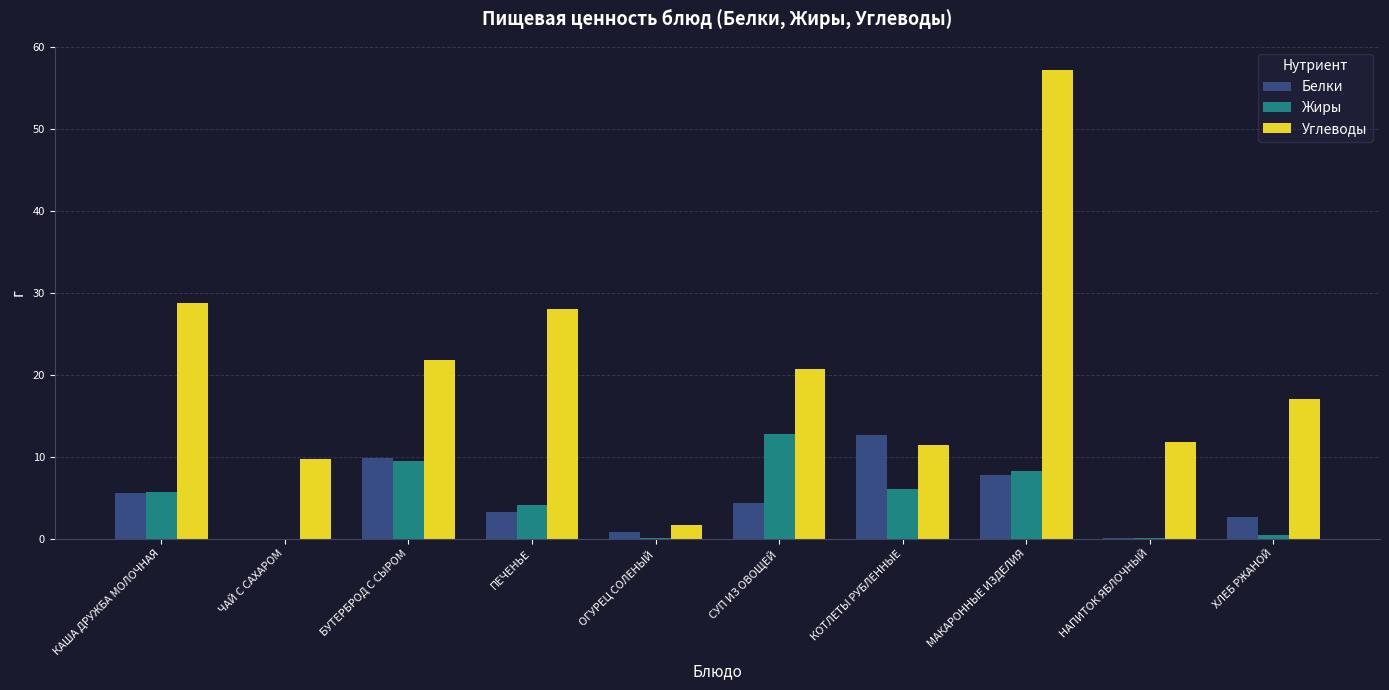

At which label does Углеводы reach its peak?

МАКАРОННЫЕ ИЗДЕЛИЯ